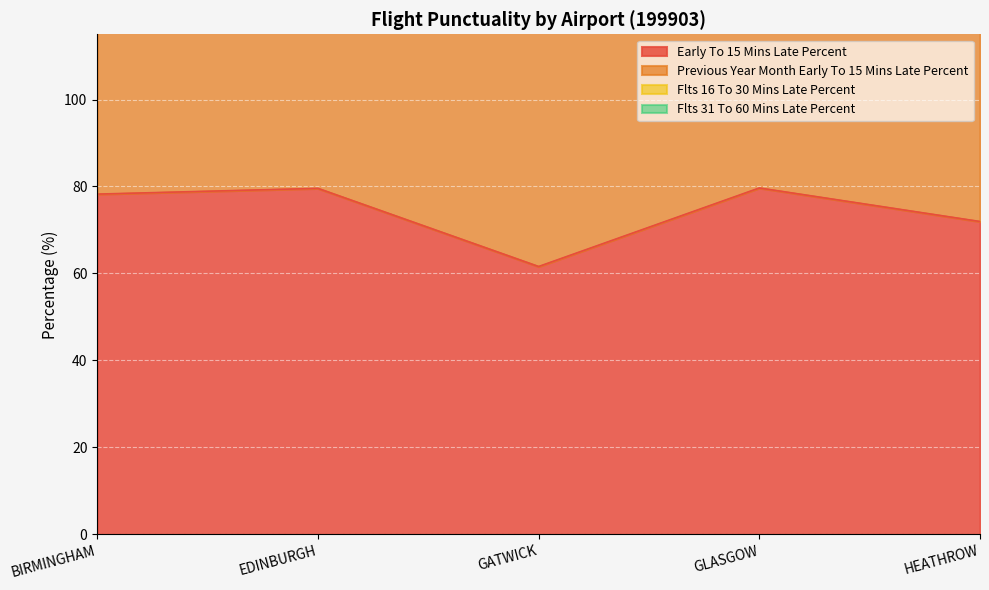

At which category does flts_31_to_60_mins_late_percent reach its first local valley?

GATWICK